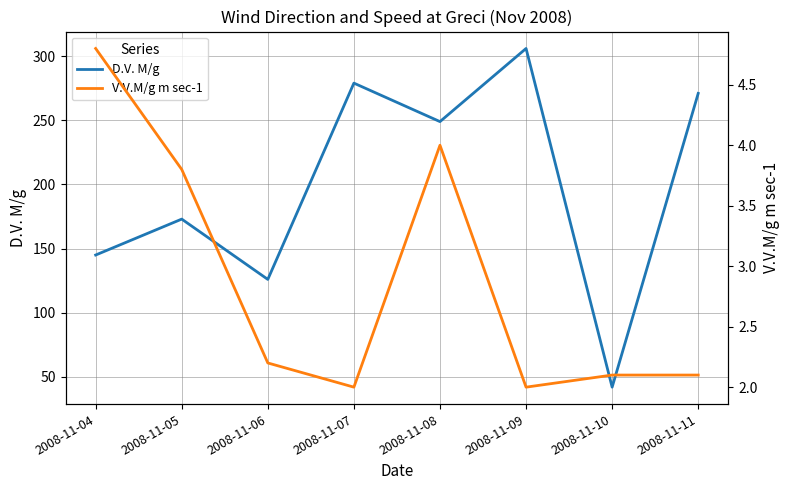

What is the spread (max minus min) of values at 2008-11-04?

140.2